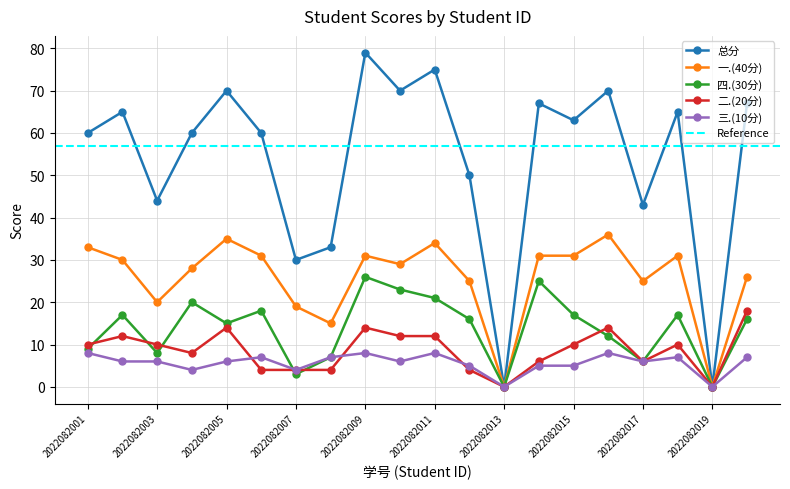

Is it true that 三.(10分) equals 0 at 2022082019?

True